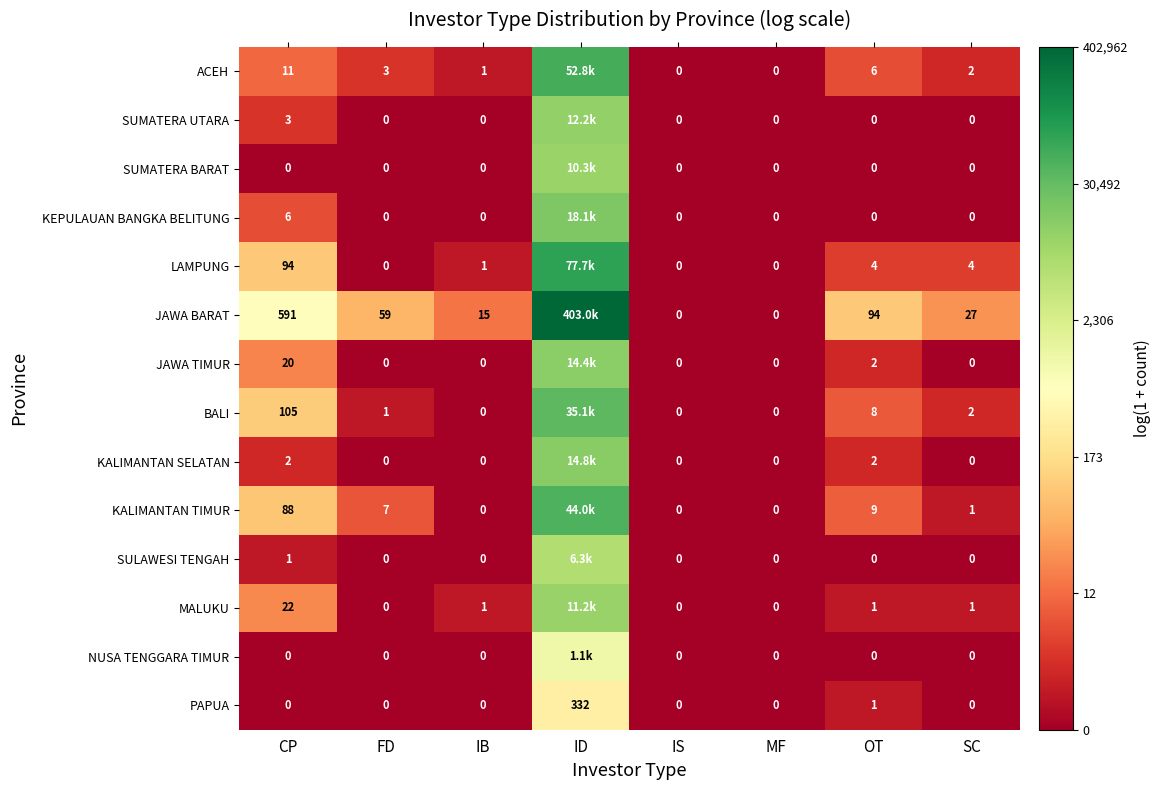

How many data points does each series have?

8